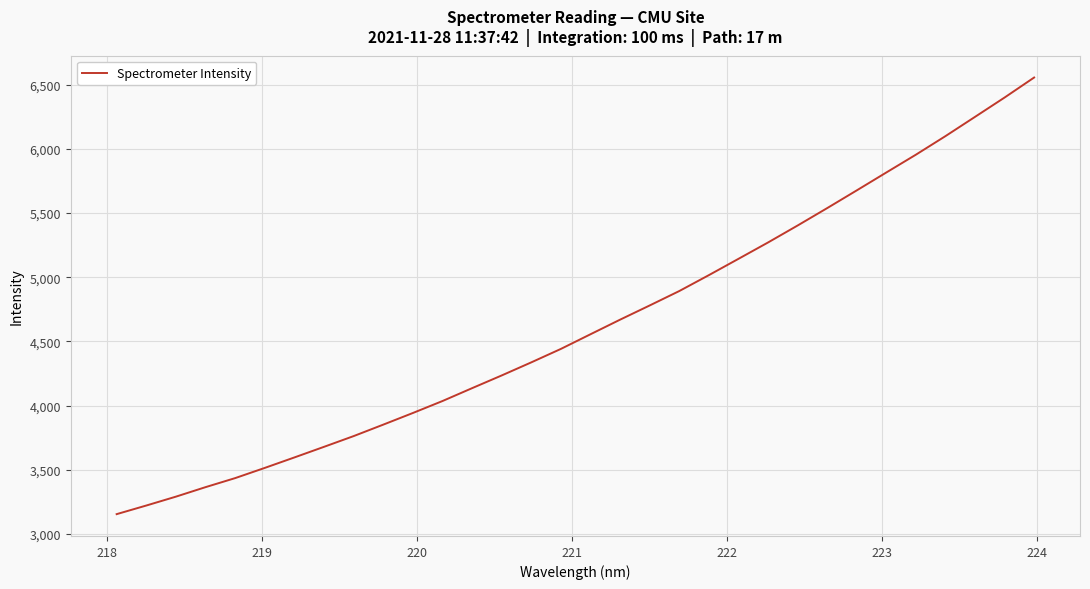

What is the smallest value displayed?

3155.5